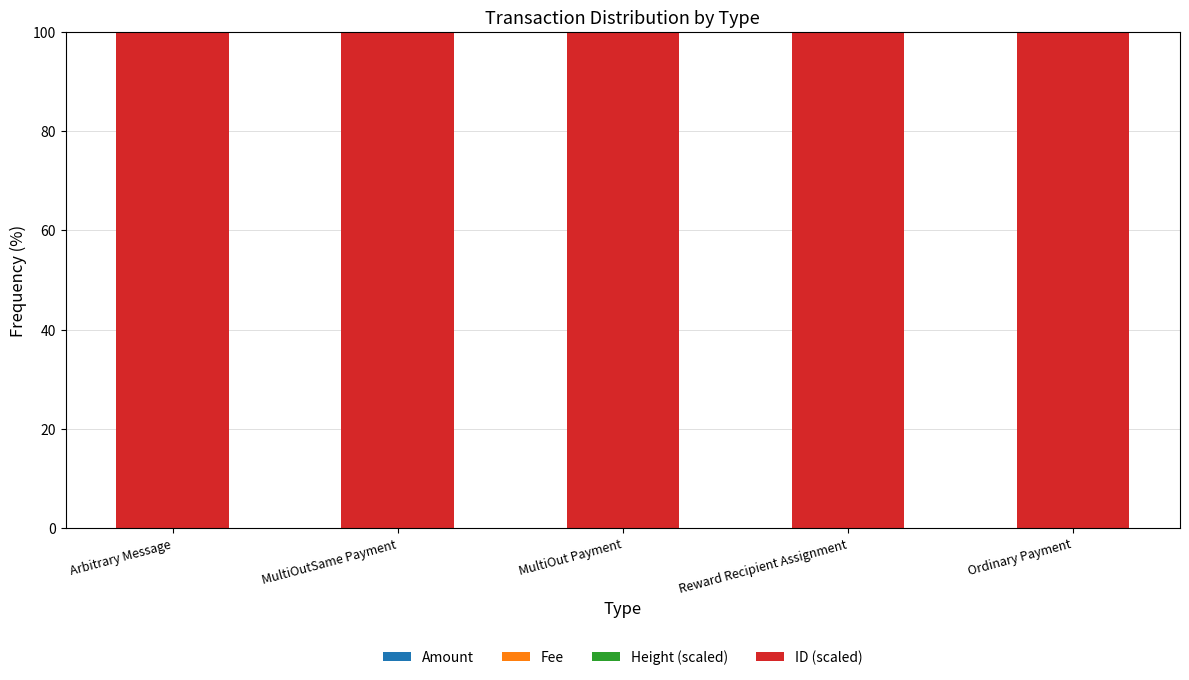

Reading left to right, list all the values displayed in this chart.

Amount: 0.0	0.0	0.0	0.0	0.0
Fee: 0.0	0.0	0.0	0.0	0.0
Height (scaled): 0.0	0.0	0.0	0.0	0.0
ID (scaled): 100.0	100.0	100.0	100.0	100.0